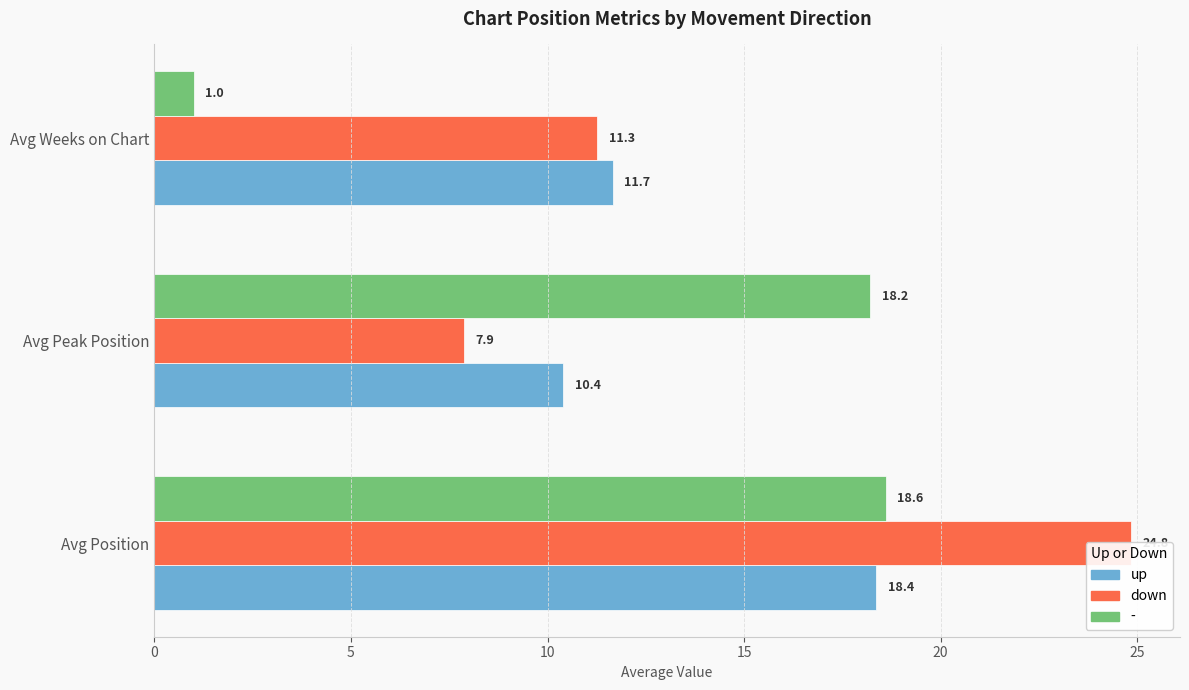

How many values in the down series exceed 11?

2